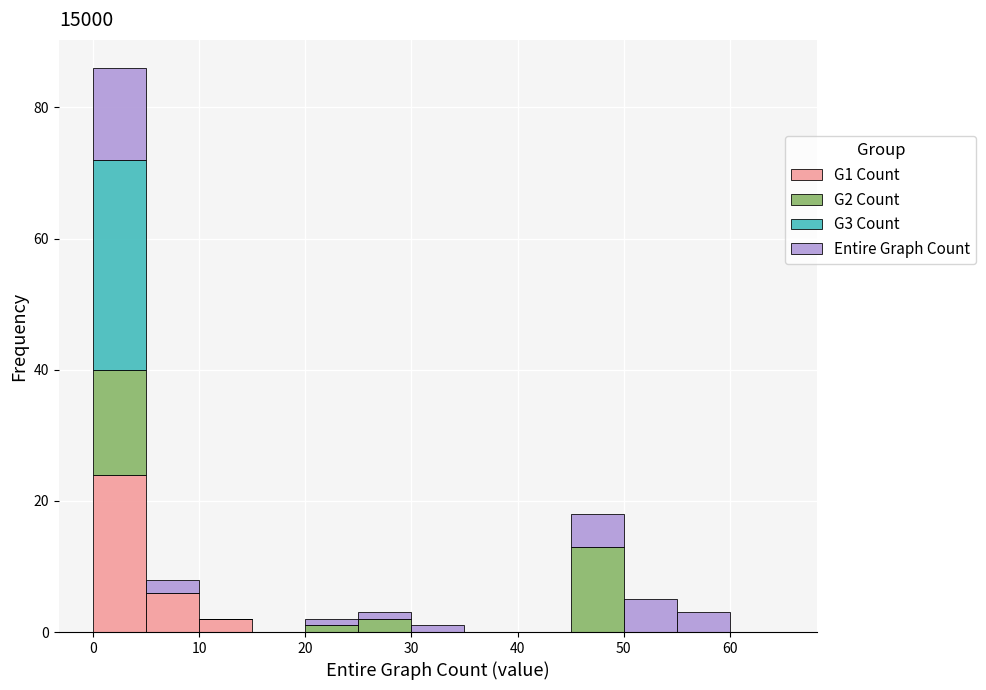

What is the total height of the stacked bar covering 0 to 5 on the x-axis? The values are not printed on the chart, so give them approximately, as read against the axis.

86